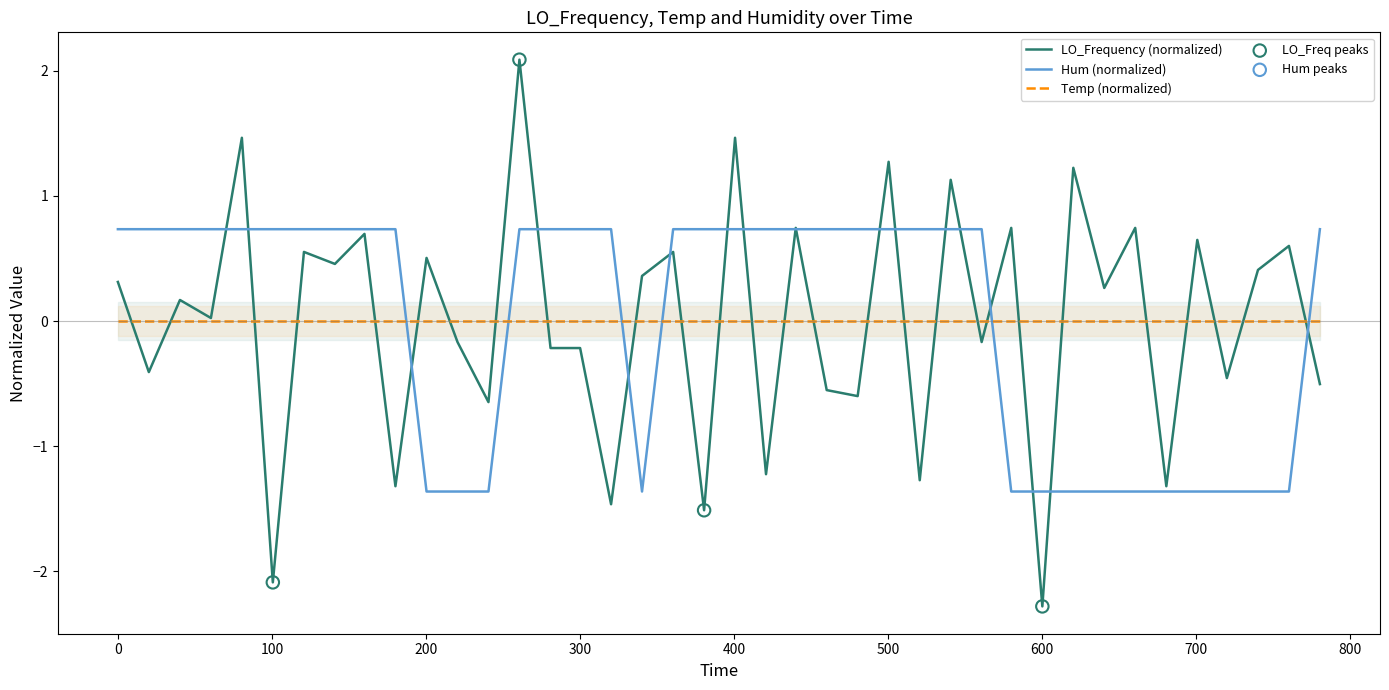

What is the maximum value for Hum (normalized)?

0.7